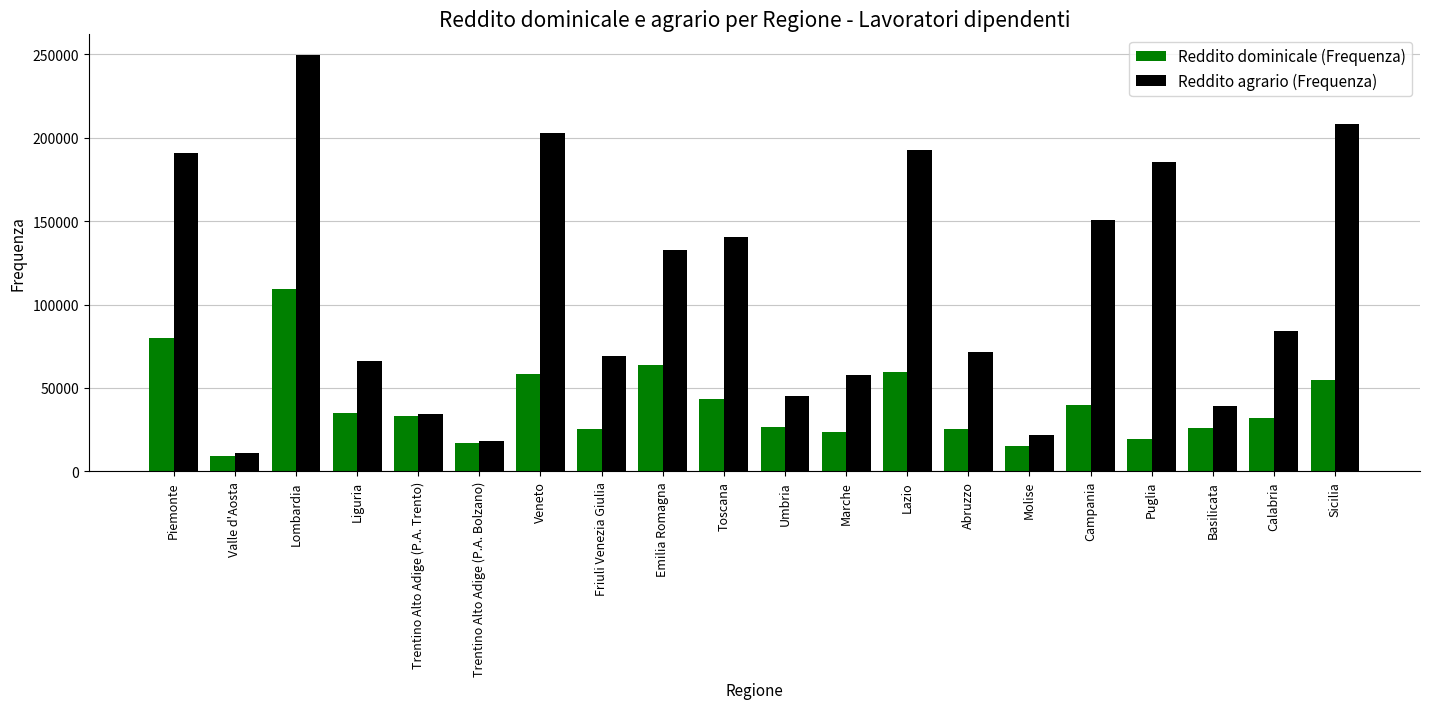

What is the average value of the Reddito agrario (Frequenza) series?

108565